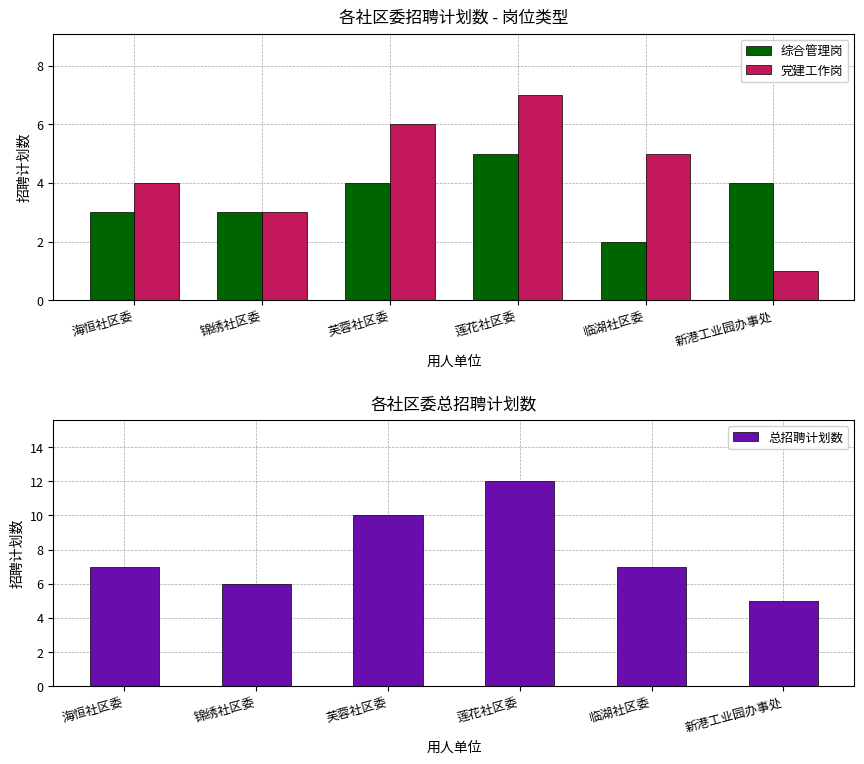

Does the chart contain any negative values?

No